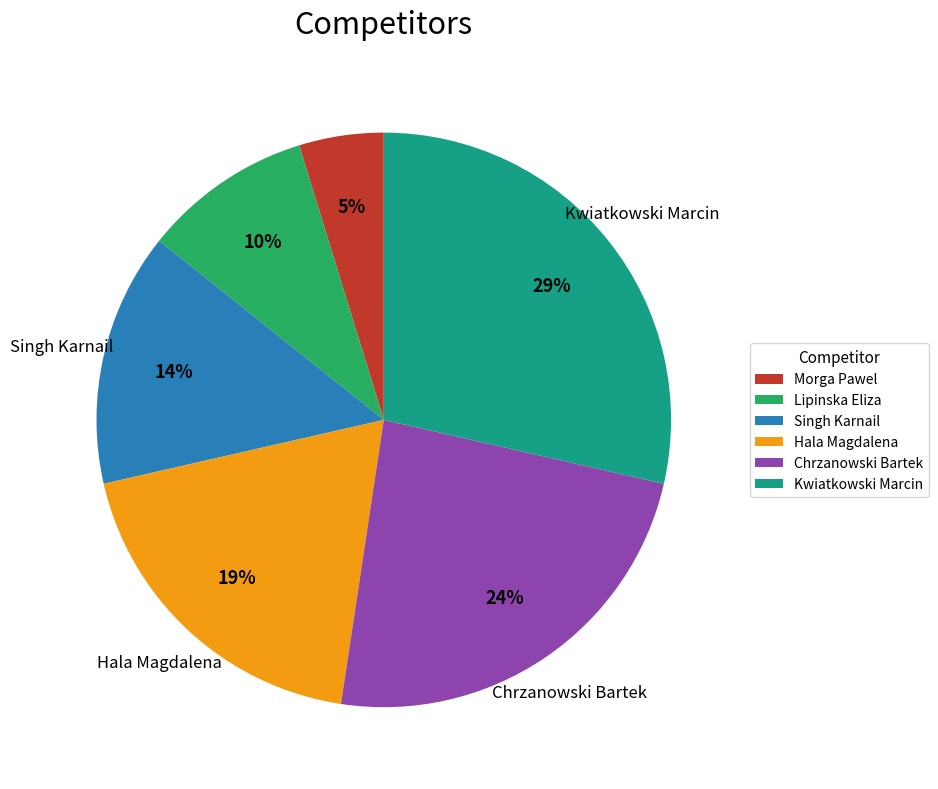

Which has a higher value, Singh Karnail or Kwiatkowski Marcin?

Kwiatkowski Marcin